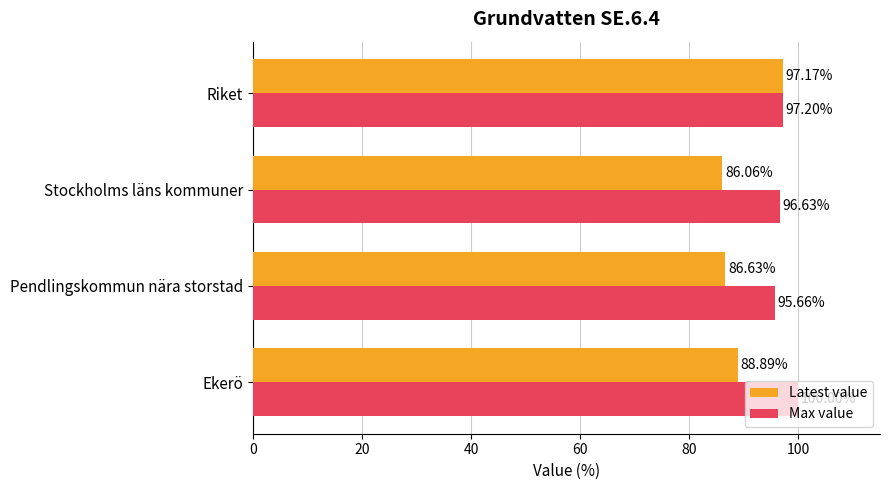

Rank the series by their maximum value, from lowest to highest.

Latest value, Max value